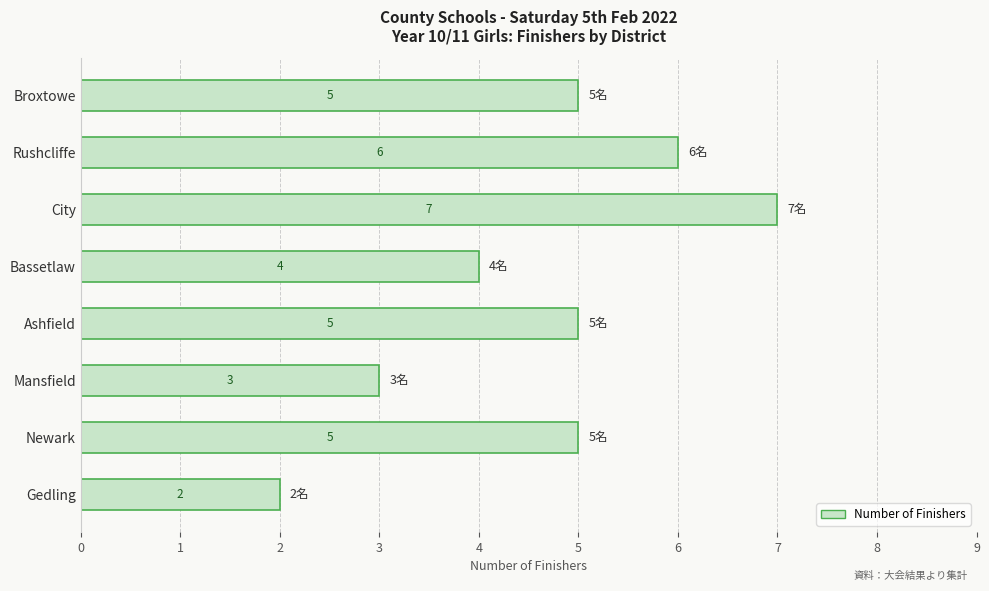

What is the maximum value shown in the chart?

7